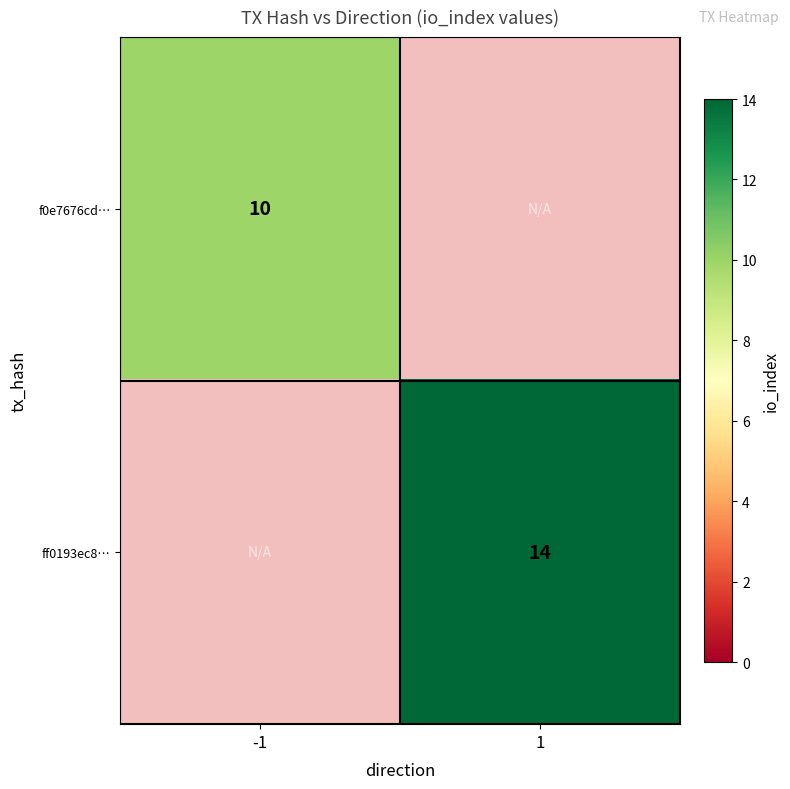

What is the smallest value displayed?

10.0